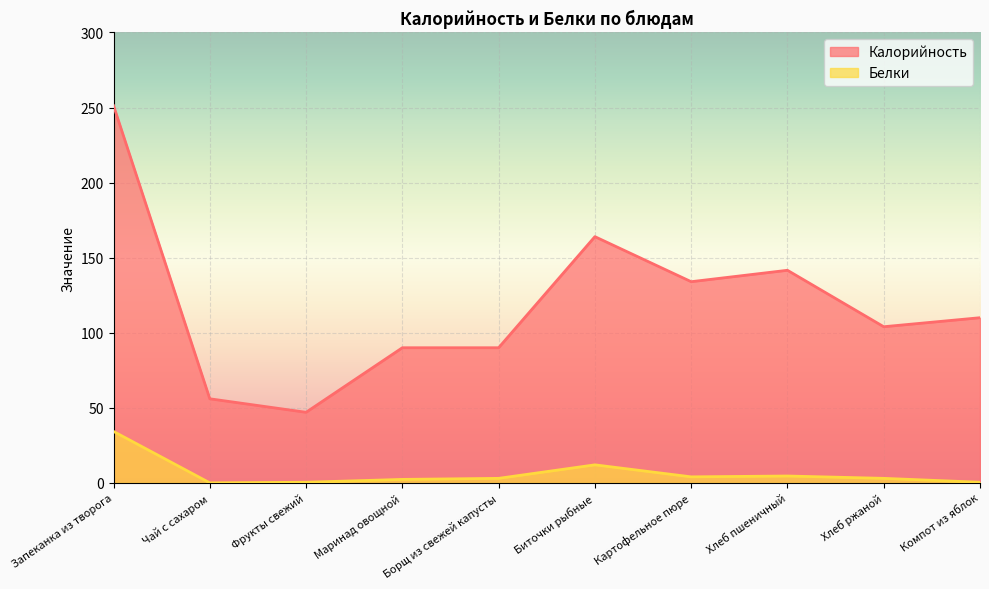

Reading right to left, what are all the values shown in this chart?

Калорийность: 110.0	104.0	141.6	134.0	164.0	90.0	90.0	47.0	56.0	251.3
Белки: 0.4	3.0	4.6	4.0	12.0	3.0	2.3	0.4	0.0	34.3